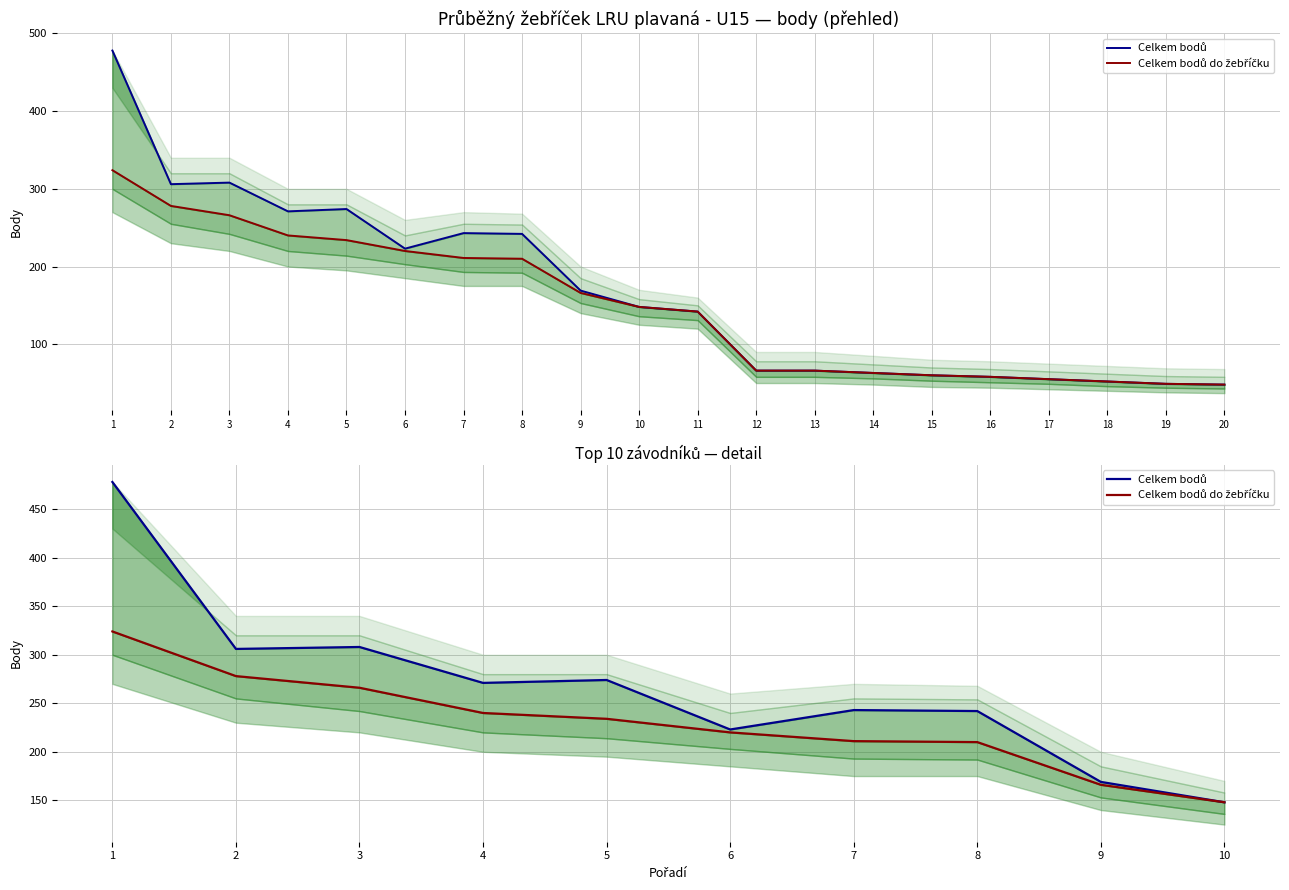

At which label is Celkem bodů closest to 313?

3